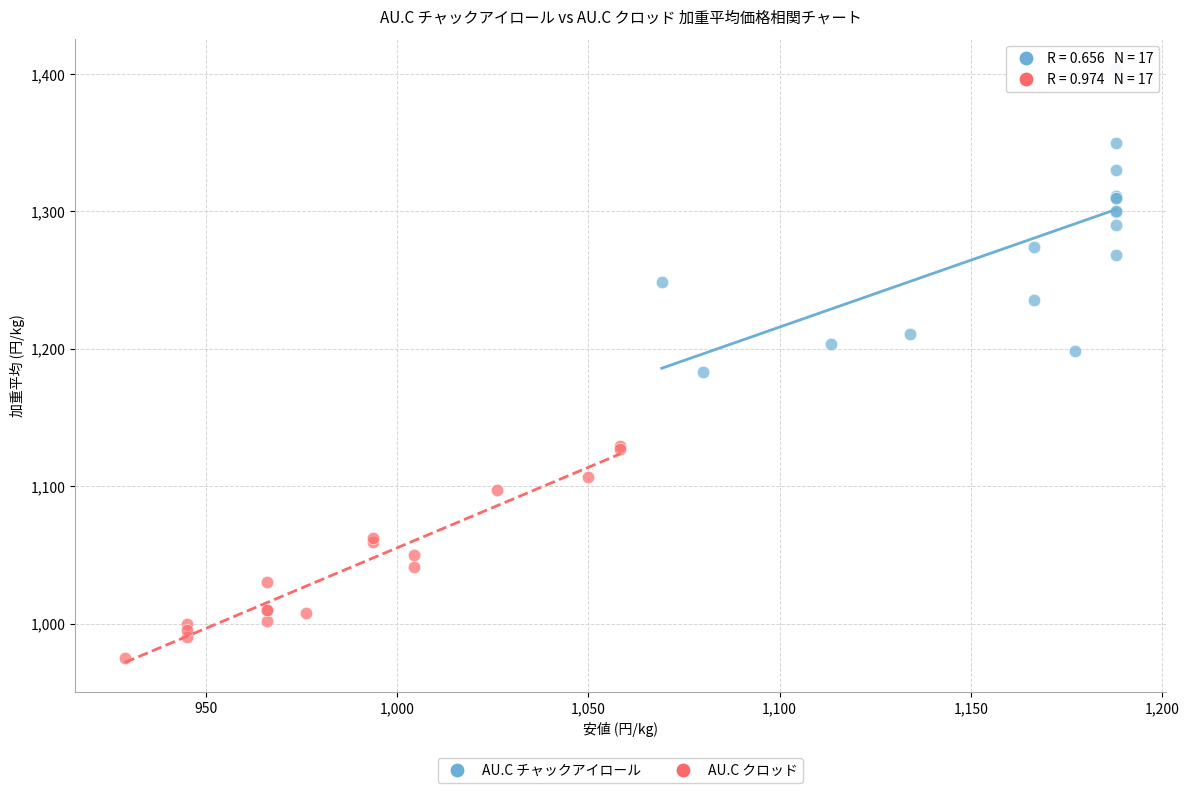

Which series reaches the minimum Y coordinate?

AU.C クロッド